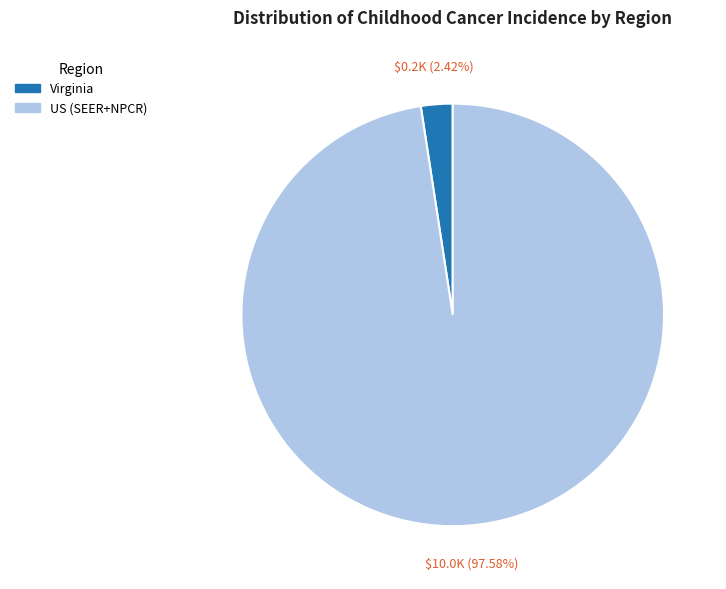

Which category has the smallest portion of the pie?

Virginia